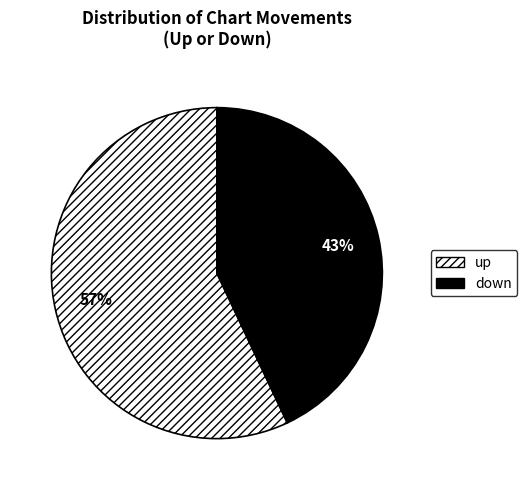

How many slices are in this pie chart?

2